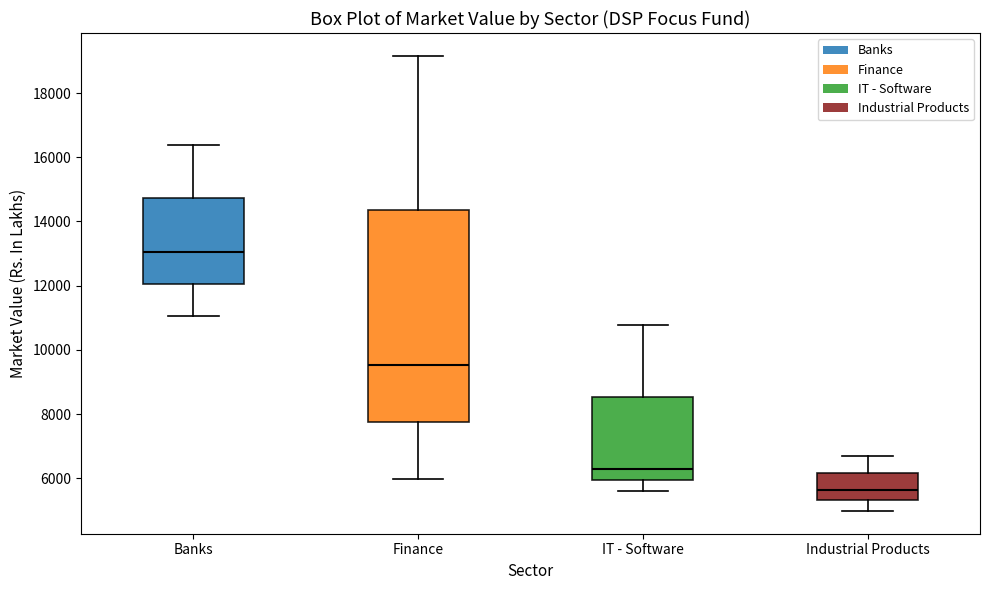

Which box is the tallest, from its lower edge to its upper edge?

Finance